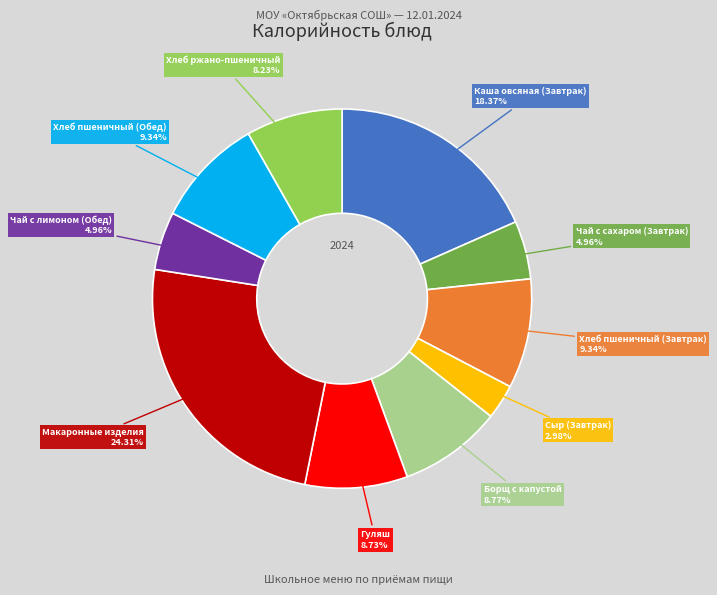

How many segments does this pie chart have?

10